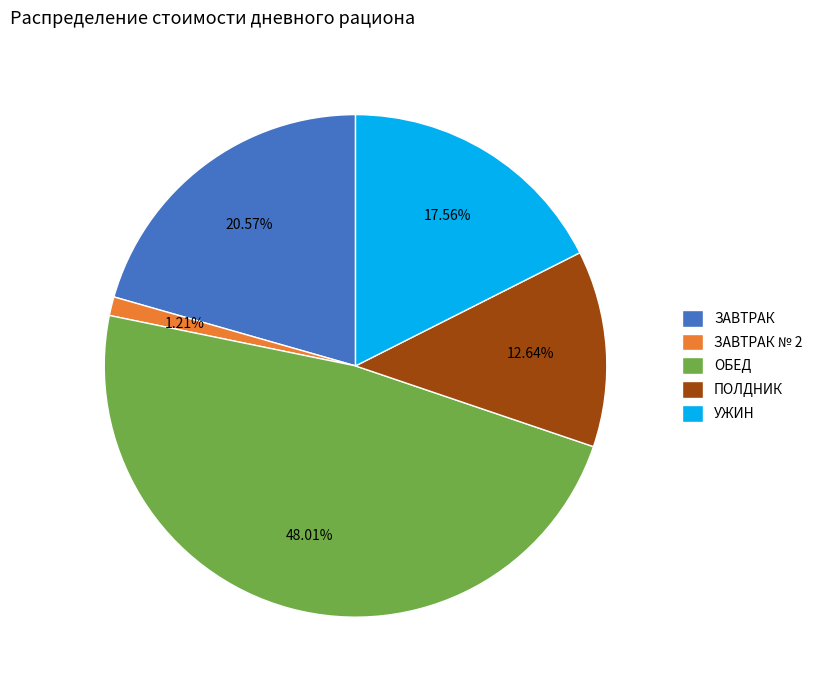

Is there any slice that represents more than half of the pie?

No